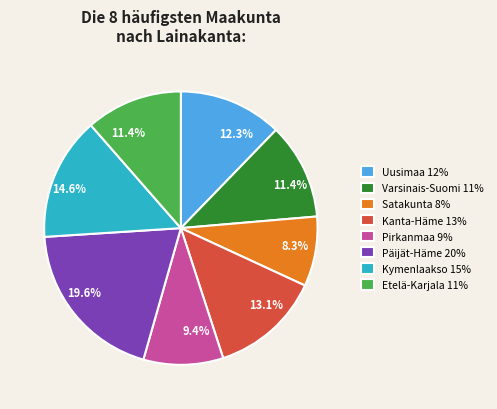

To the nearest percent, what is the combined percentage of Pirkanmaa and Etelä-Karjala?

21%